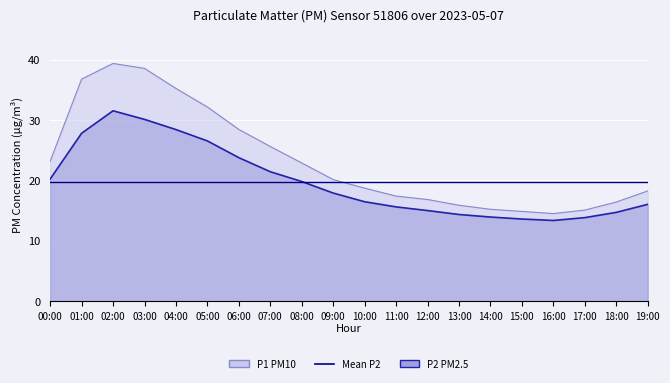

At which label does P2 reach its peak?

02:00